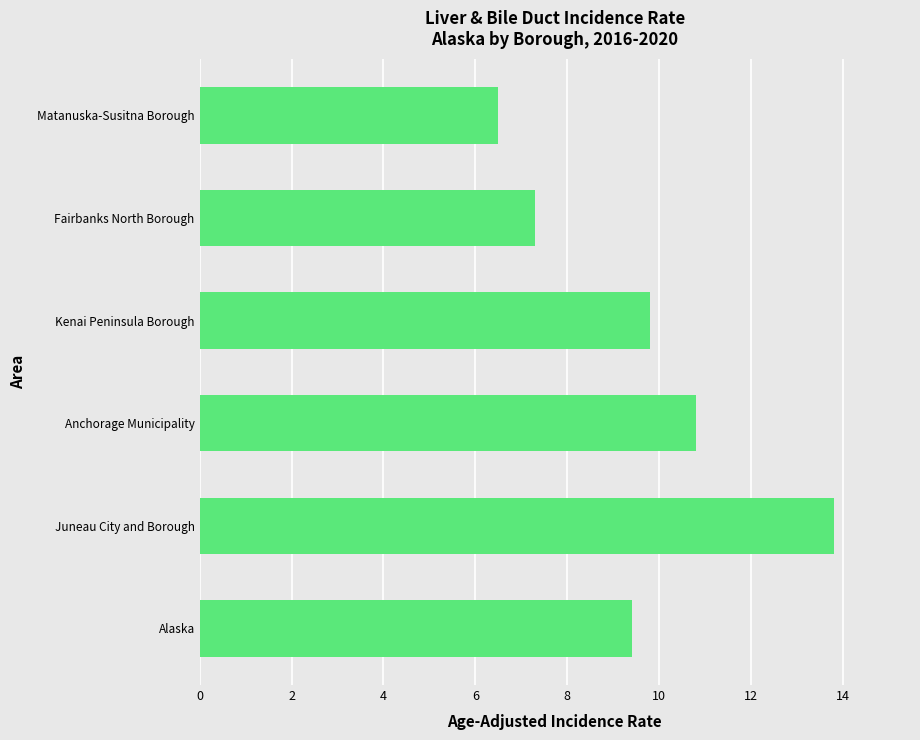

What is the sum of the values at Juneau City and Borough and Matanuska-Susitna Borough?

20.3